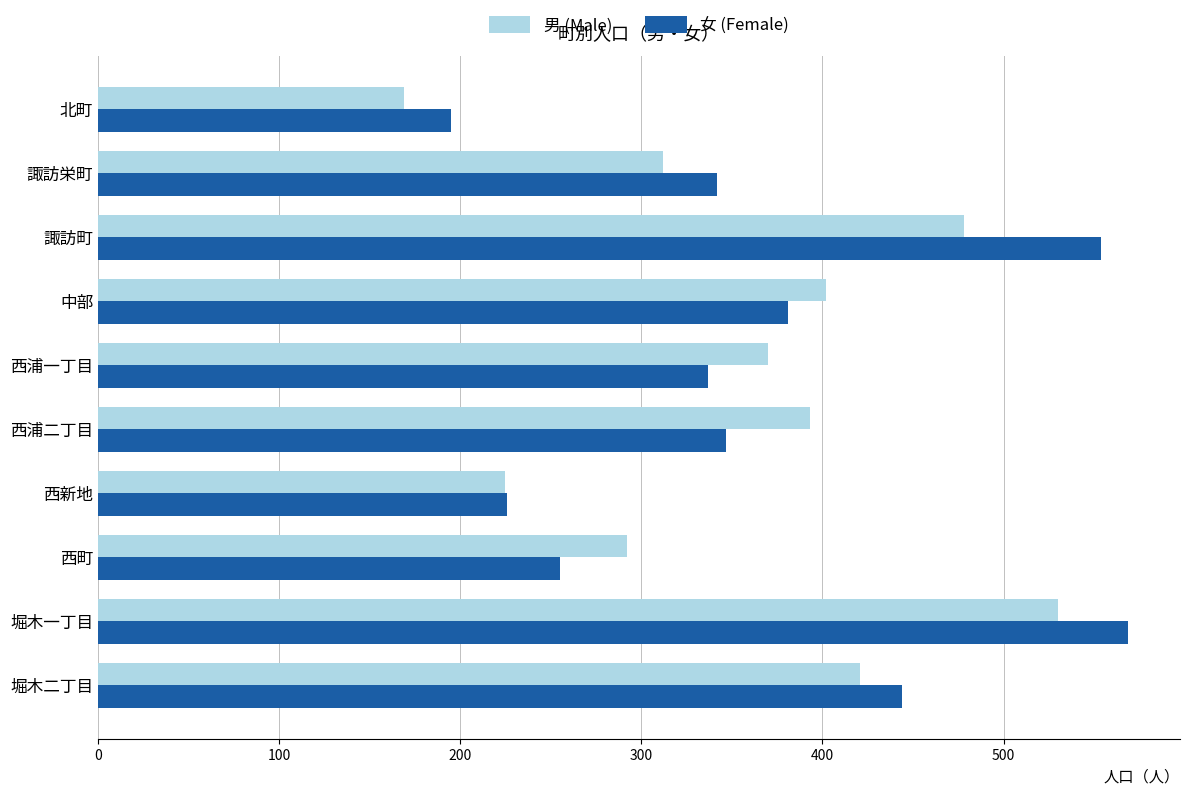

How many values in the 男 (Male) series are below 393?

5